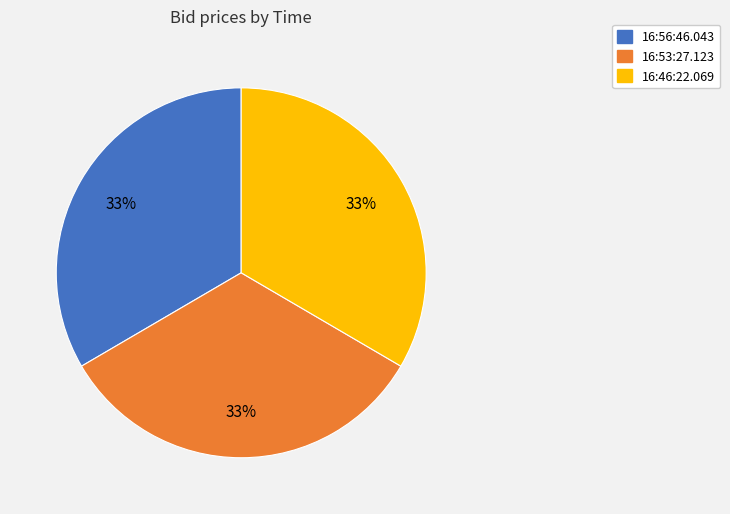

Do 16:53:27.123 and 16:56:46.043 together represent more than half of the pie?

Yes